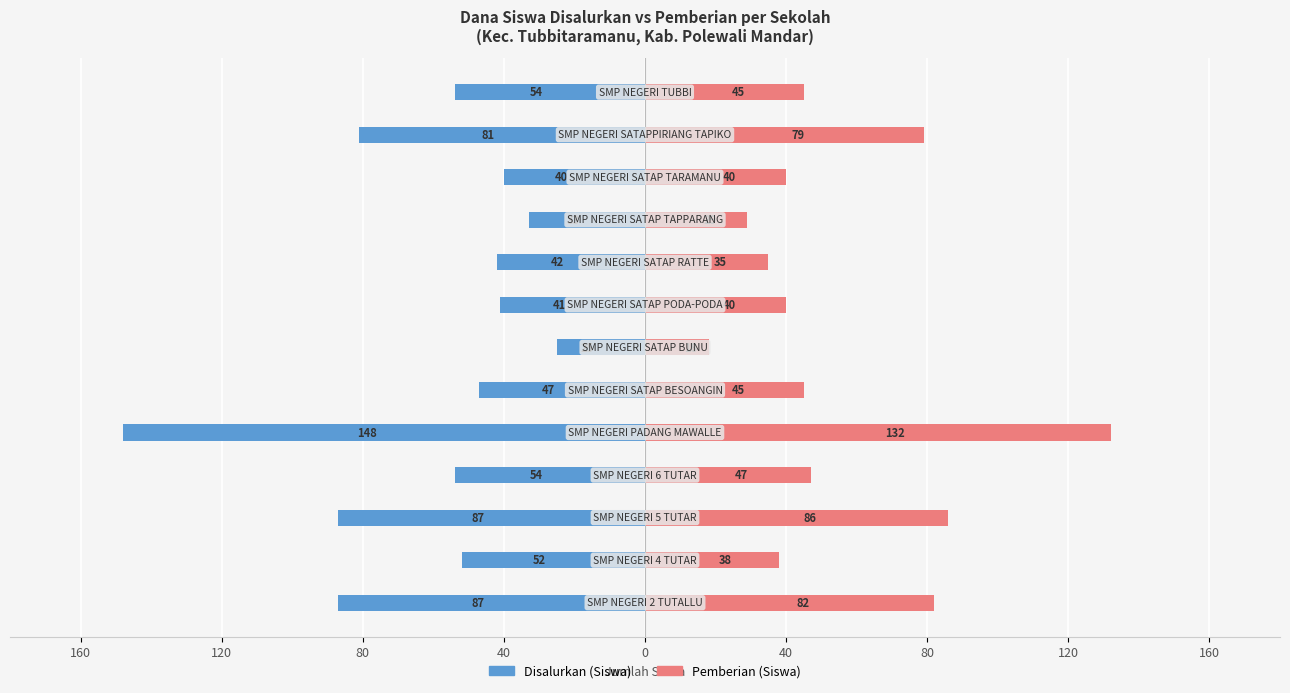

At how many categories does at least one series exceed 99?

1